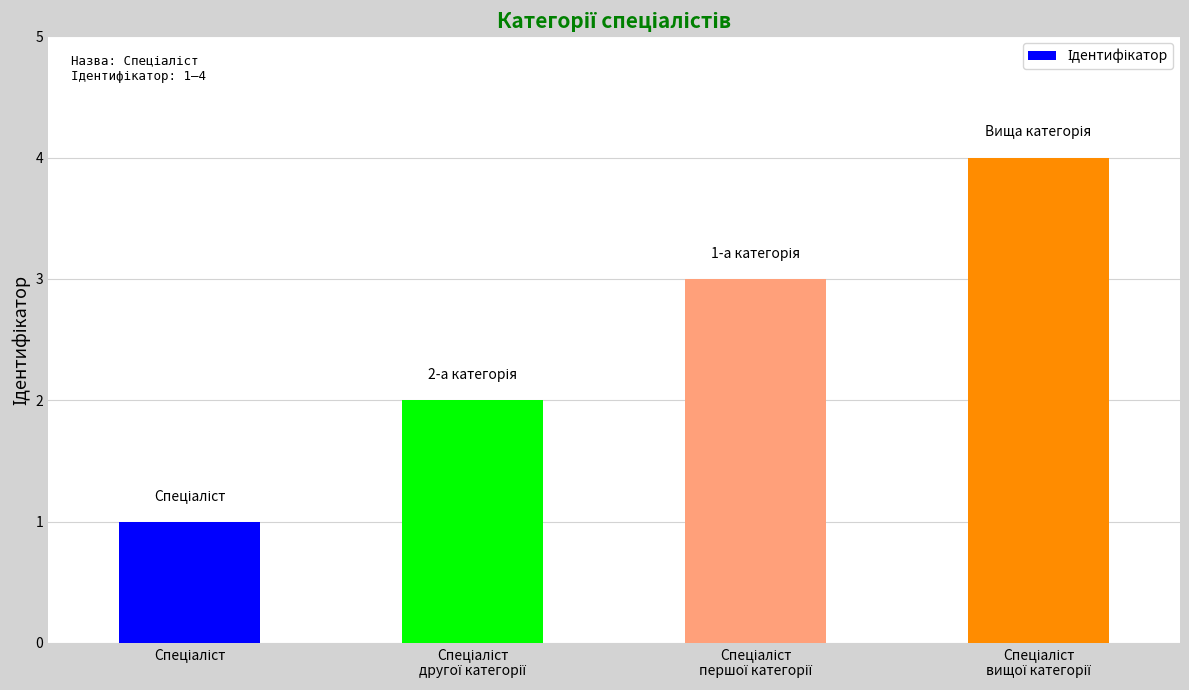

What is the maximum value shown in the chart?

4